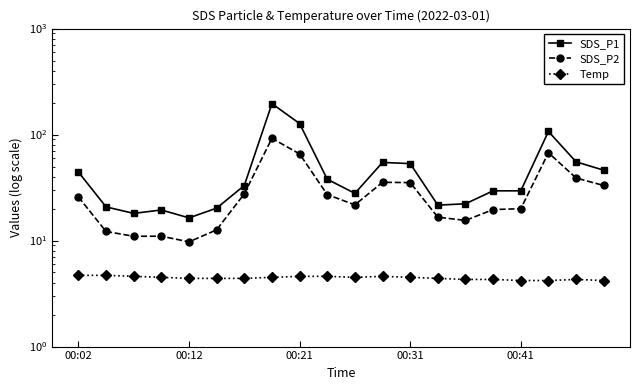

What is the difference between the highest and lowest values at 00:41?

25.3